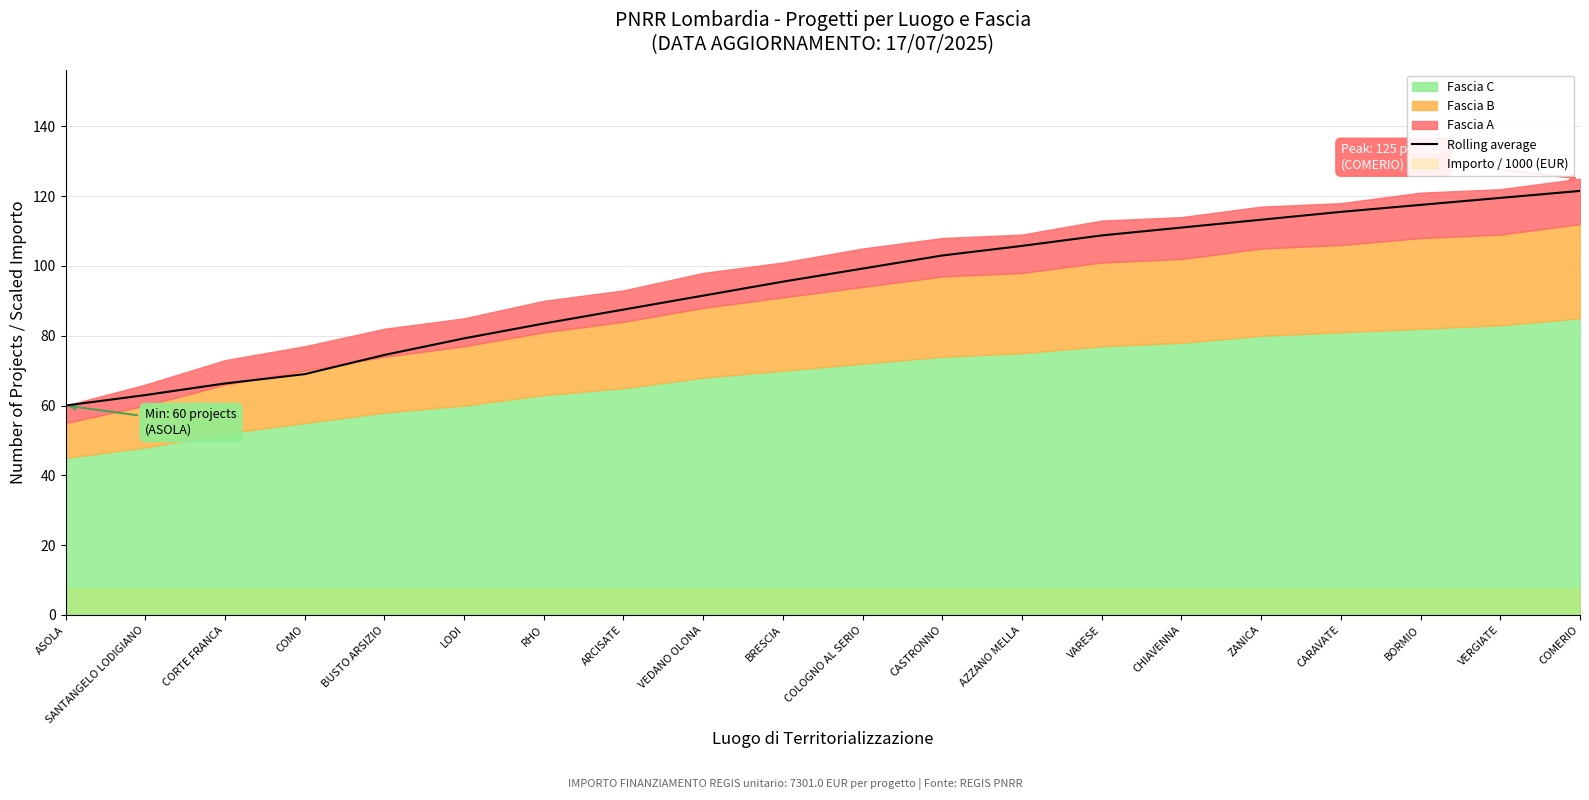

Between CORTE FRANCA and SANTANGELO LODIGIANO, which is larger?

CORTE FRANCA